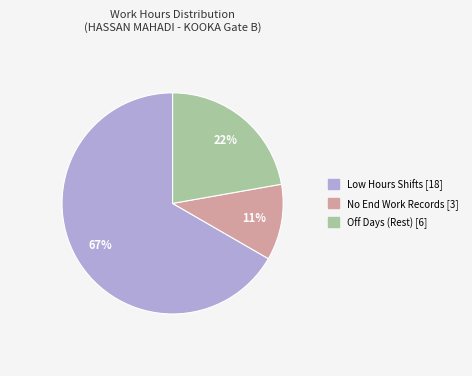

Is there a majority slice in this chart?

Yes